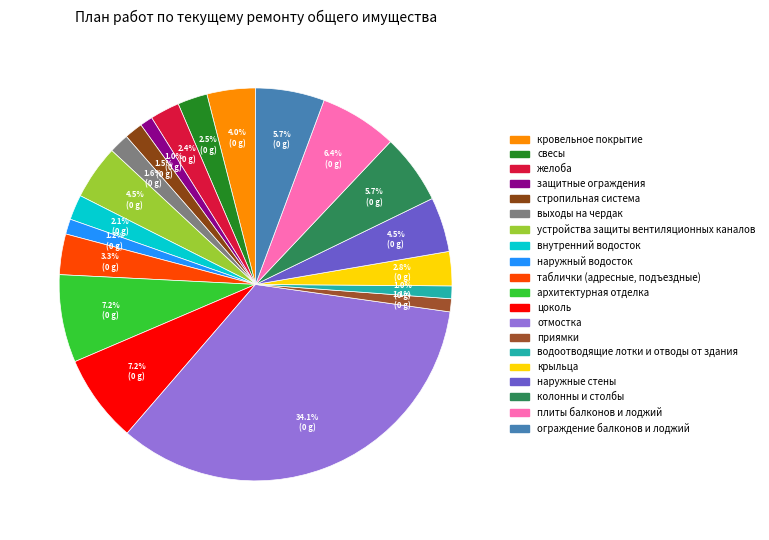

How many slices are in this pie chart?

20